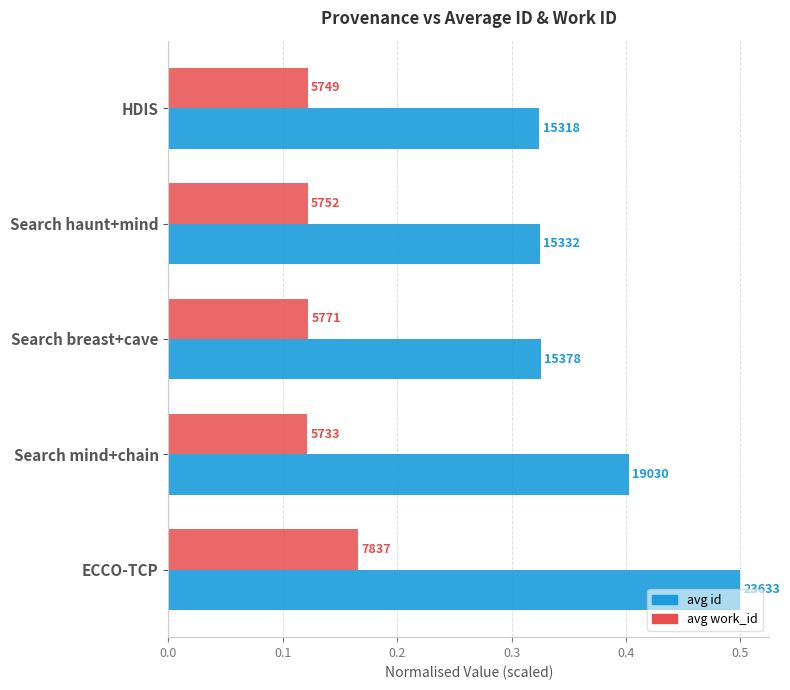

What are all the series names shown in the legend?

avg id, avg work_id